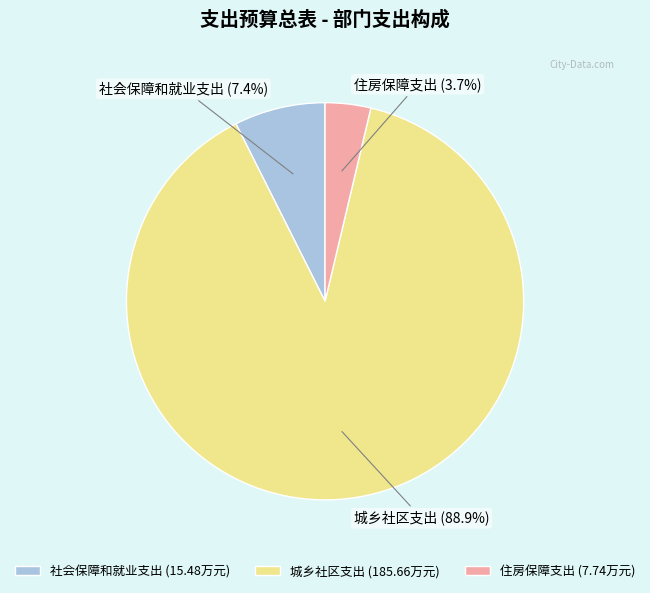

The 社会保障和就业支出 slice represents 7% of the pie. True or false?

True